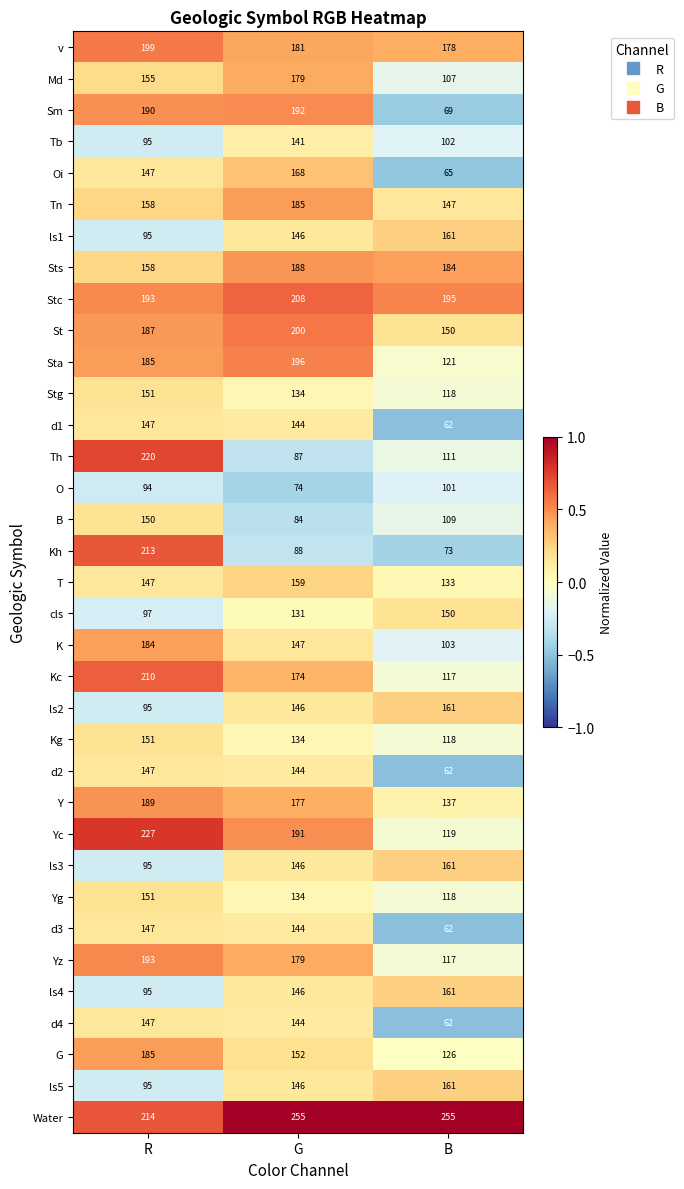

Which category has the lowest value in the Sts series?

R